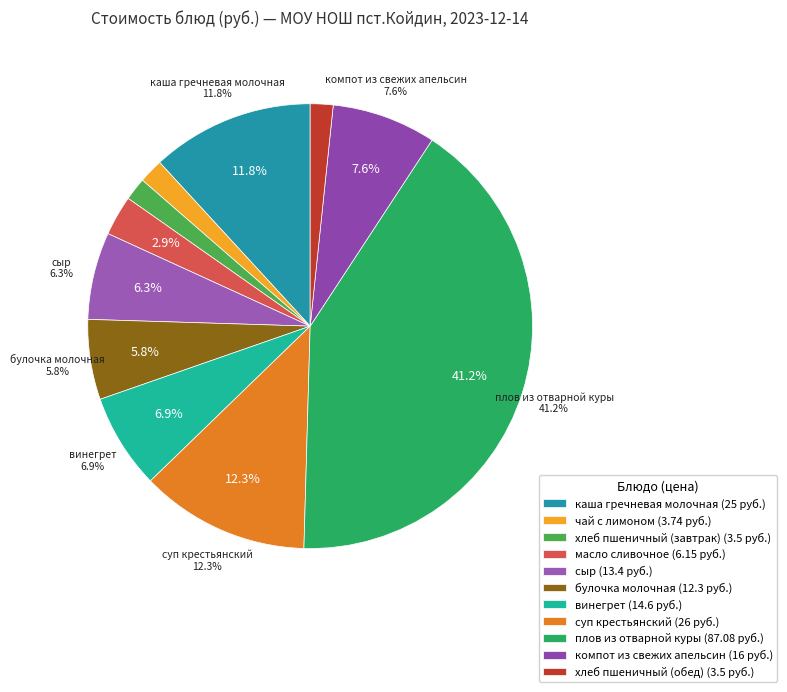

Do сыр and чай с лимоном together represent more than half of the pie?

No